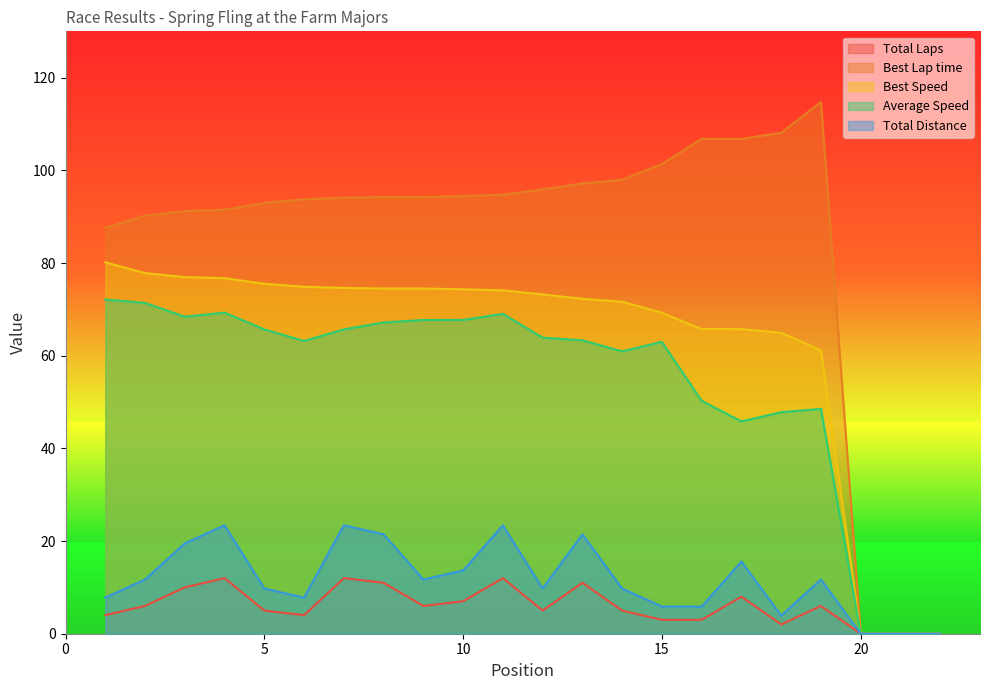

Which series has the largest total across all categories?

Best Lap time